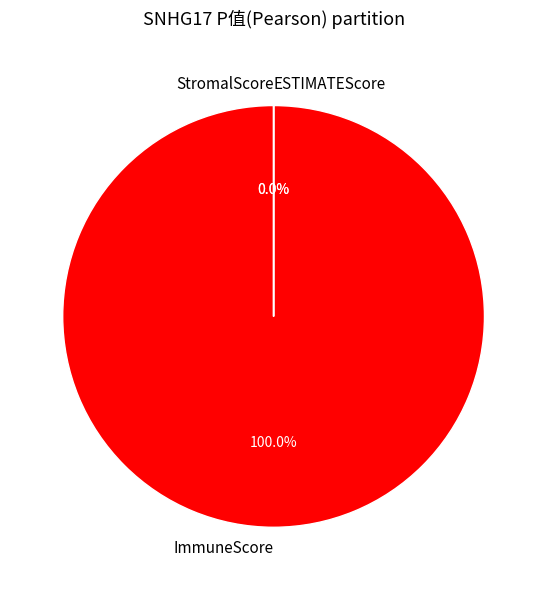

Rank the categories by value from lowest to highest.

StromalScore, ESTIMATEScore, ImmuneScore